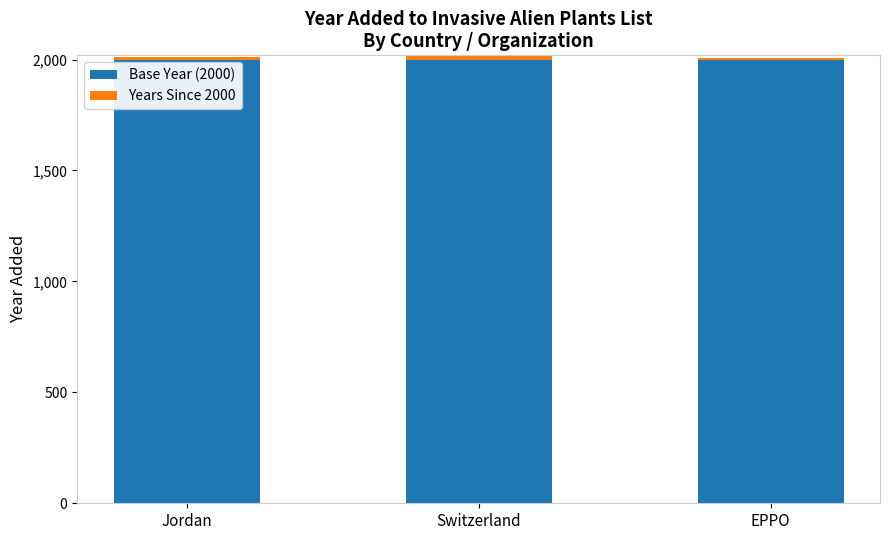

The value of Base Year (2000) at Jordan is 853. True or false?

False